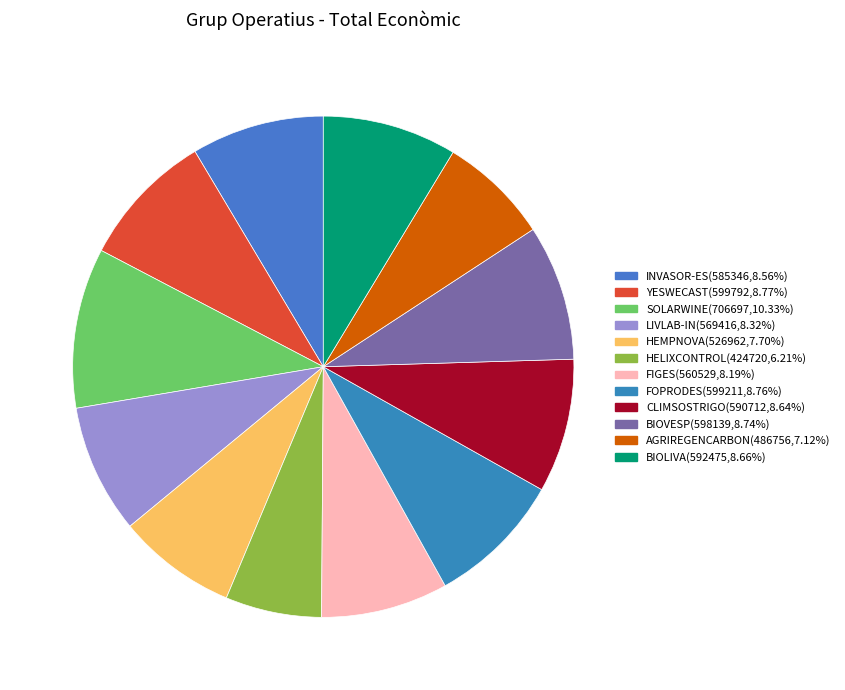

To the nearest percent, what portion does BIOLIVA represent?

9%